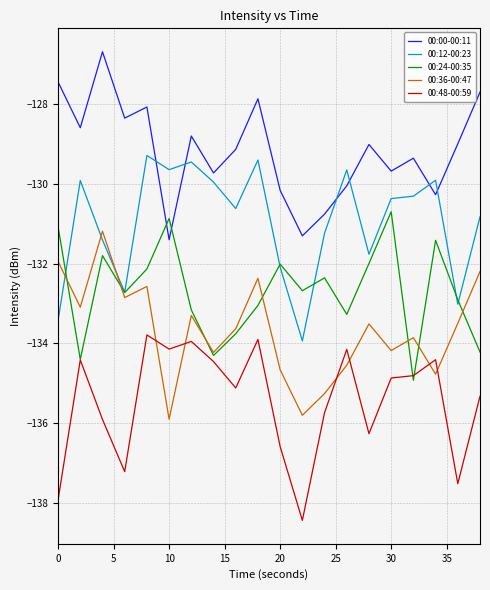

Rank the series by their average value, from lowest to highest.

00:48-00:59, 00:36-00:47, 00:24-00:35, 00:12-00:23, 00:00-00:11